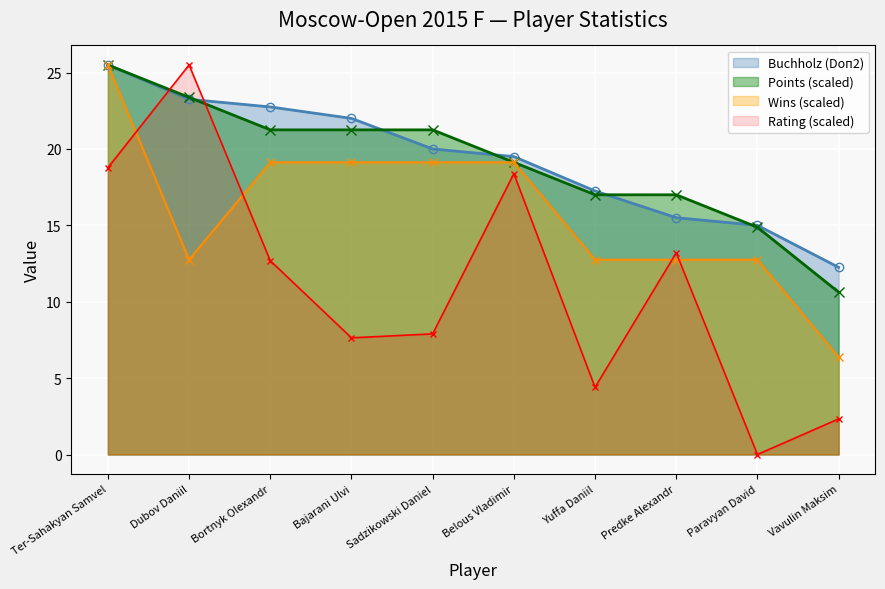

Rank the categories by Buchholz (Doп2) value from lowest to highest.

Vavulin Maksim, Paravyan David, Predke Alexandr, Yuffa Daniil, Belous Vladimir, Sadzikowski Daniel, Bajarani Ulvi, Bortnyk Olexandr, Dubov Daniil, Ter-Sahakyan Samvel